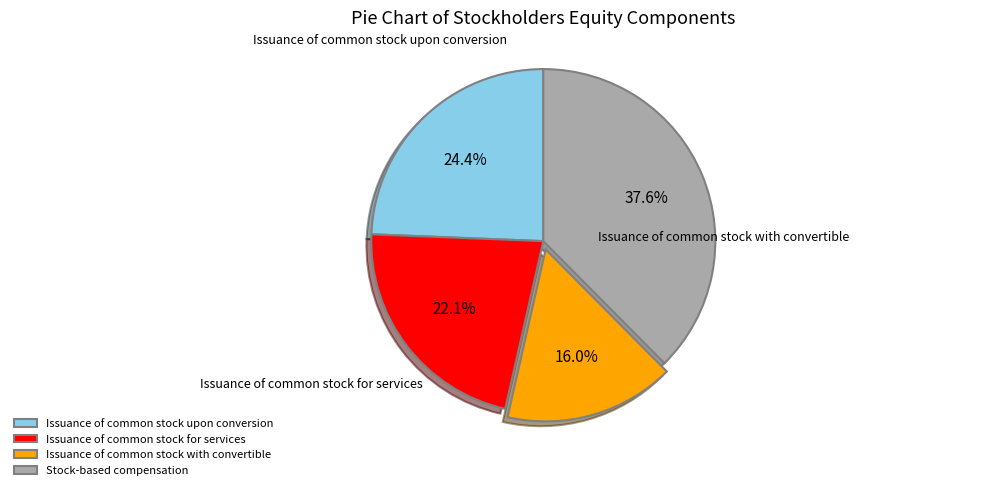

Rank the categories by value from highest to lowest.

Stock-based compensation, Issuance of common stock upon conversion, Issuance of common stock for services, Issuance of common stock with convertible